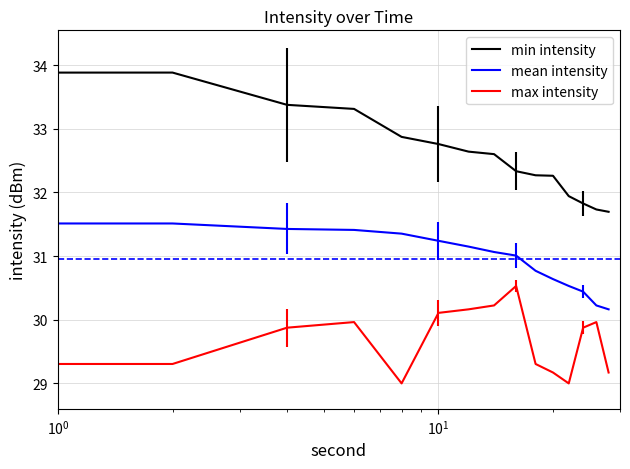

True or false: mean intensity and min intensity cross at least once.

False